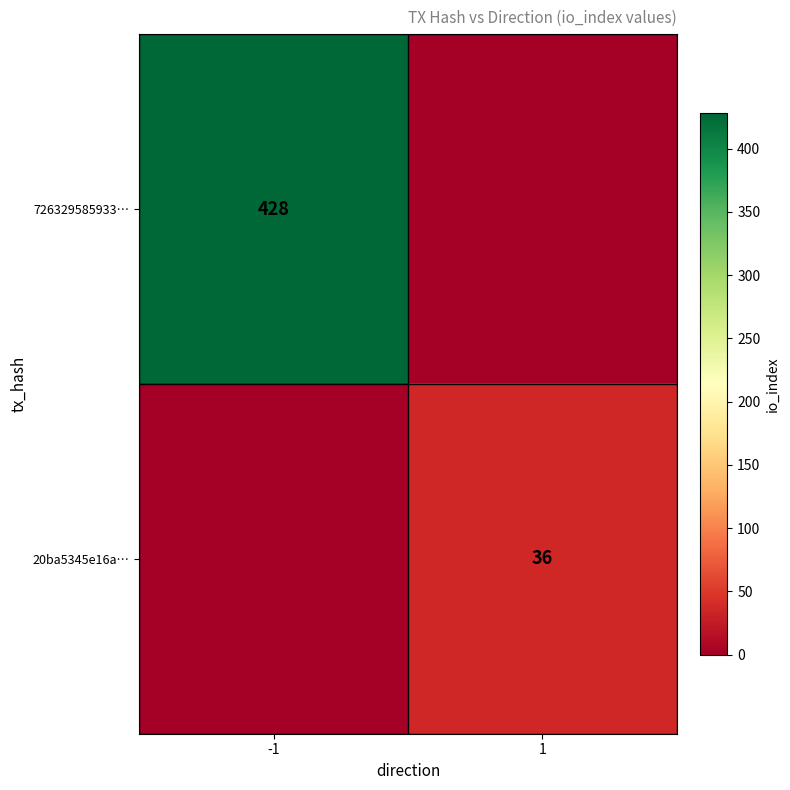

True or false: 20ba5345e16a… has a value of 17 at 1.

False